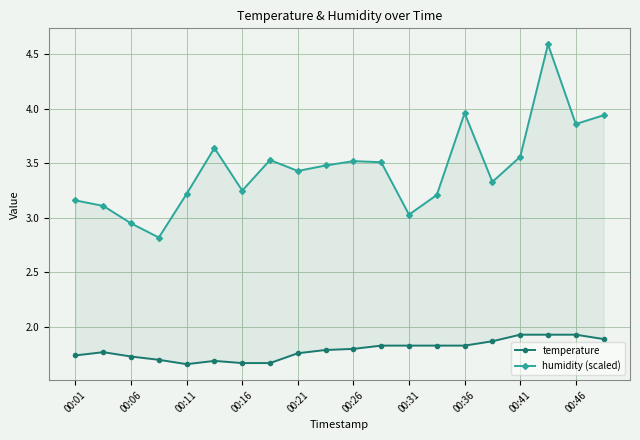

How many categories are shown in the chart?

20